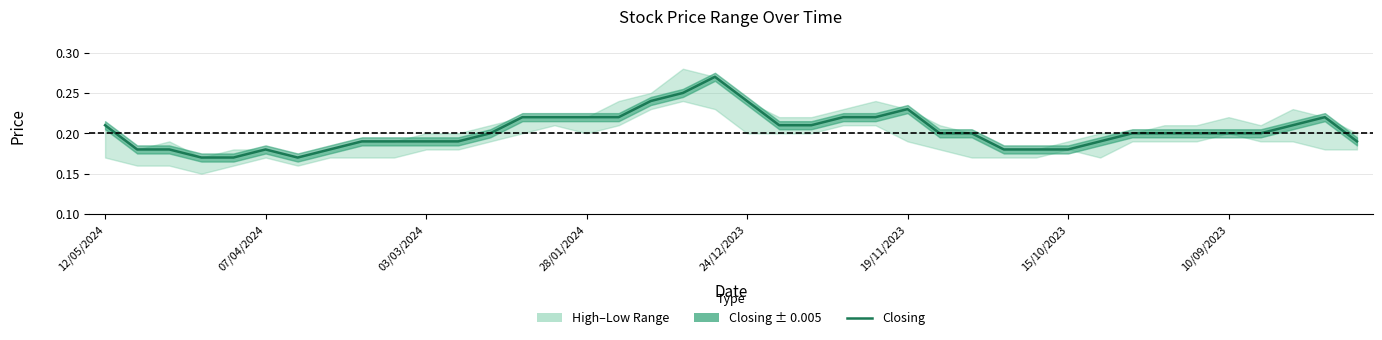

What is the value of the 30th point from the left?

0.2